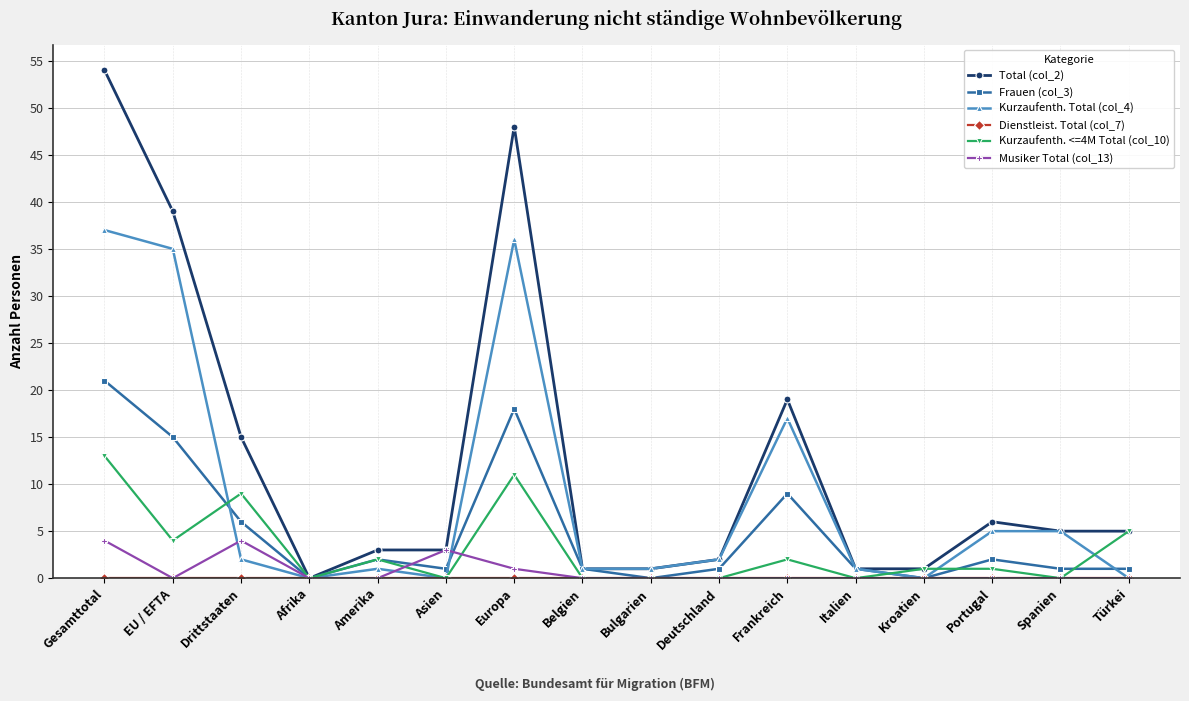

In Musiker Total (col_13), how many points are higher than both neighbors (excluding endpoints)?

2